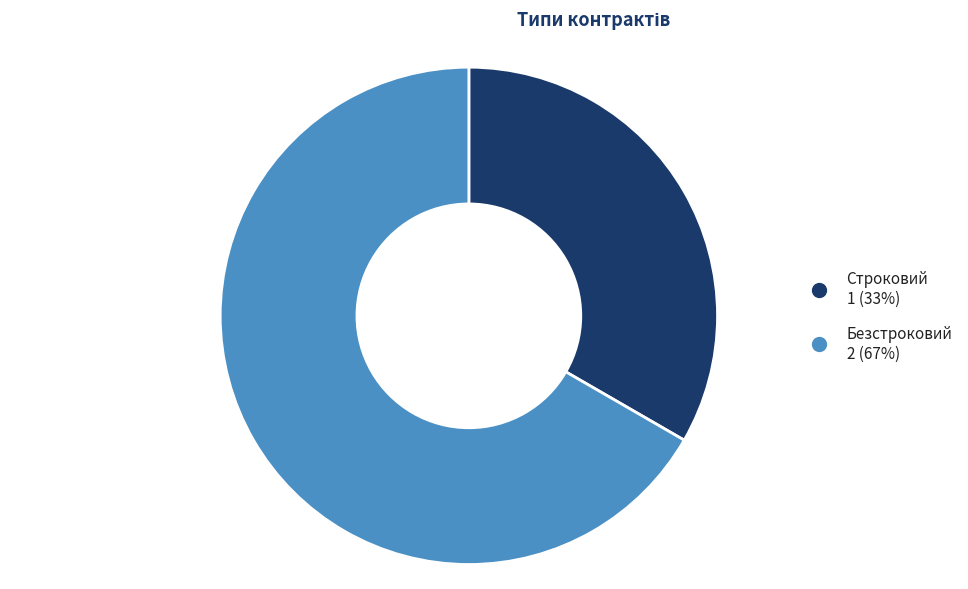

Which slice is the smallest?

Строковий